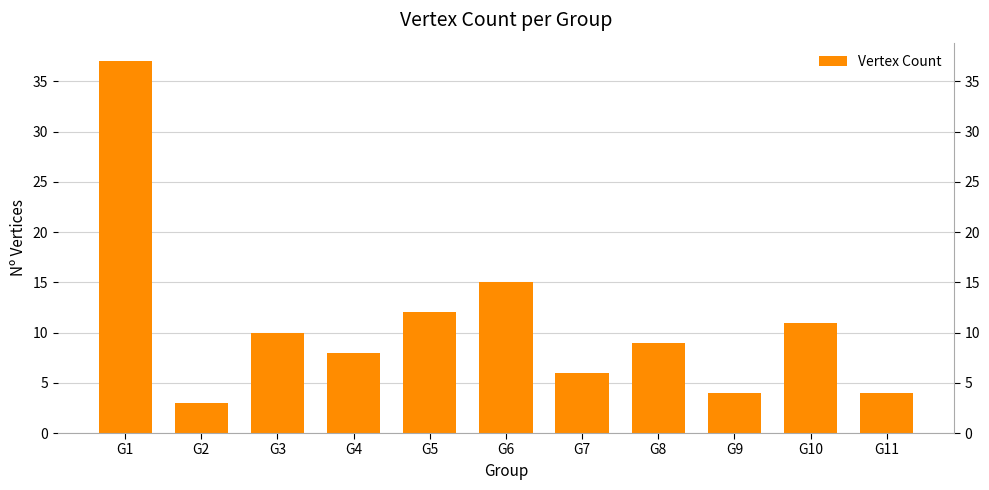

Which label corresponds to the largest value in the chart?

G1